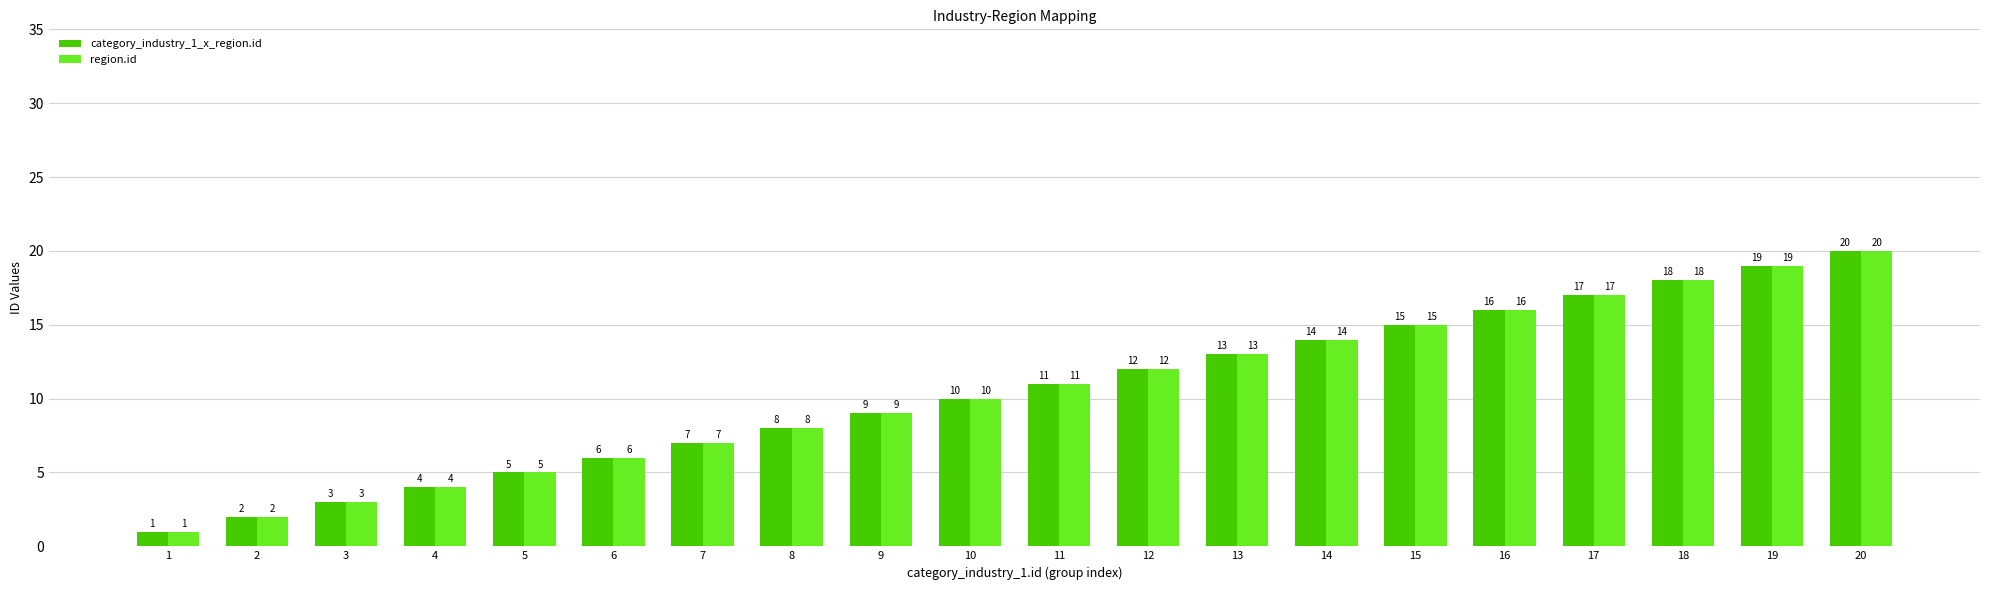

Reading right to left, extract all data points from this chart.

category_industry_1_x_region.id: 20	19	18	17	16	15	14	13	12	11	10	9	8	7	6	5	4	3	2	1
region.id: 20	19	18	17	16	15	14	13	12	11	10	9	8	7	6	5	4	3	2	1